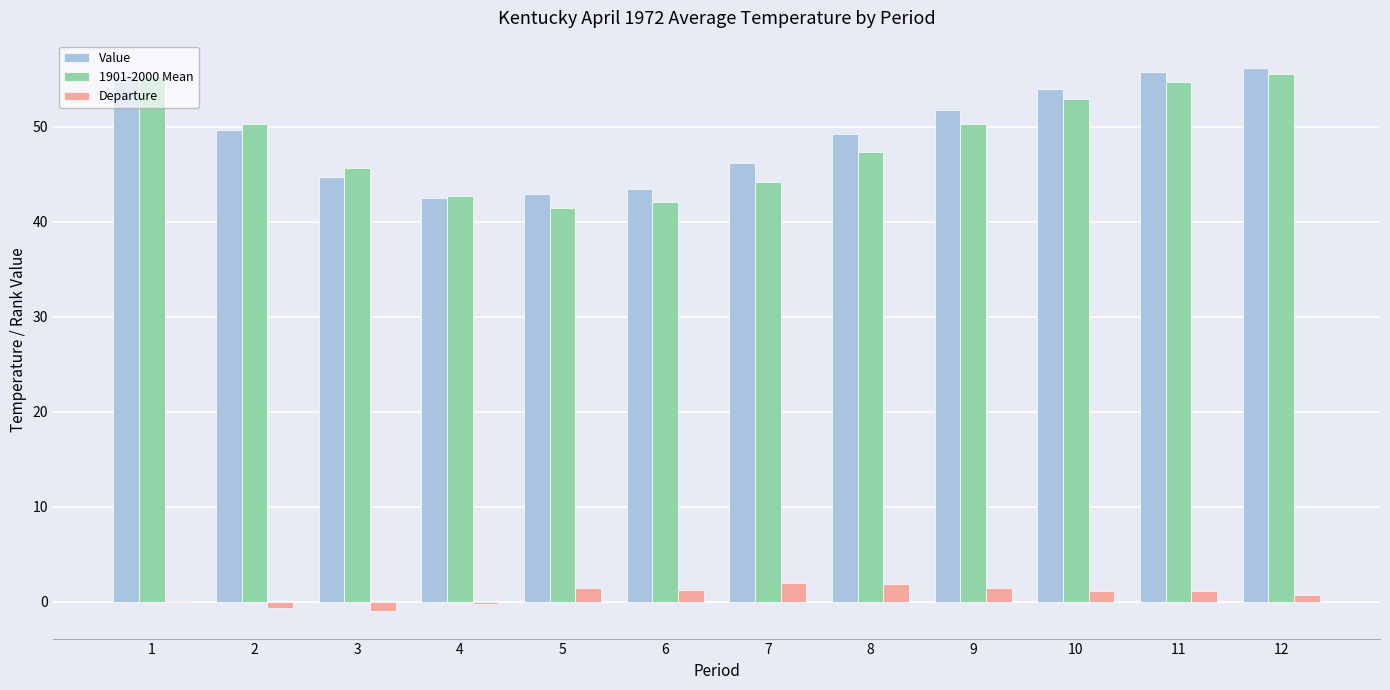

What is the total value across all series at 8?

98.4